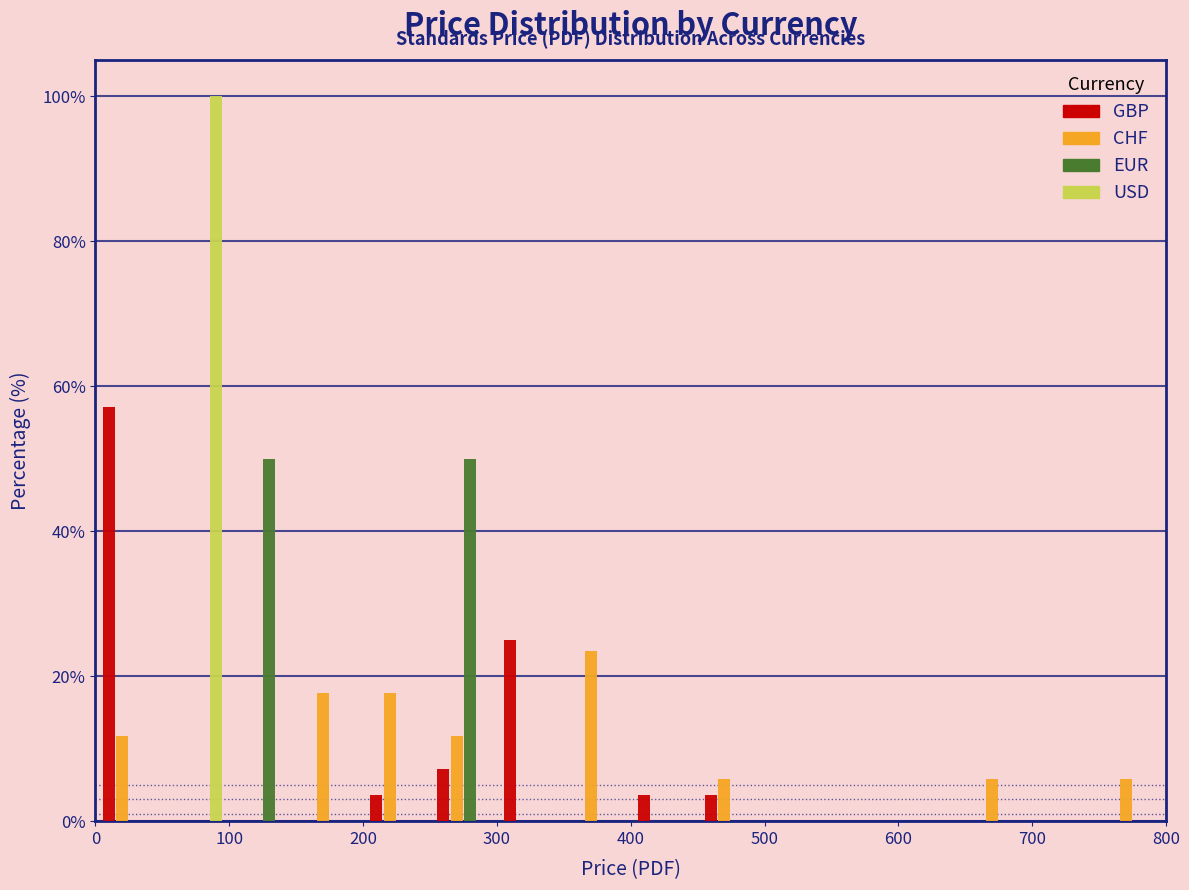

Reading left to right, transcribe this chart: for each range on the x-axis, give the height of each series' bar. The values are not printed on the chart, so give them approximately, as read against the axis.

0 to 50: GBP=58	CHF=12	EUR=0	USD=0
50 to 100: GBP=0	CHF=0	EUR=0	USD=100
100 to 150: GBP=0	CHF=0	EUR=50	USD=0
150 to 200: GBP=0	CHF=18	EUR=0	USD=0
200 to 250: GBP=4	CHF=18	EUR=0	USD=0
250 to 300: GBP=8	CHF=12	EUR=50	USD=0
300 to 350: GBP=26	CHF=0	EUR=0	USD=0
350 to 400: GBP=0	CHF=24	EUR=0	USD=0
400 to 450: GBP=4	CHF=0	EUR=0	USD=0
450 to 500: GBP=4	CHF=6	EUR=0	USD=0
500 to 550: GBP=0	CHF=0	EUR=0	USD=0
550 to 600: GBP=0	CHF=0	EUR=0	USD=0
600 to 650: GBP=0	CHF=0	EUR=0	USD=0
650 to 700: GBP=0	CHF=6	EUR=0	USD=0
700 to 750: GBP=0	CHF=0	EUR=0	USD=0
750 to 800: GBP=0	CHF=6	EUR=0	USD=0